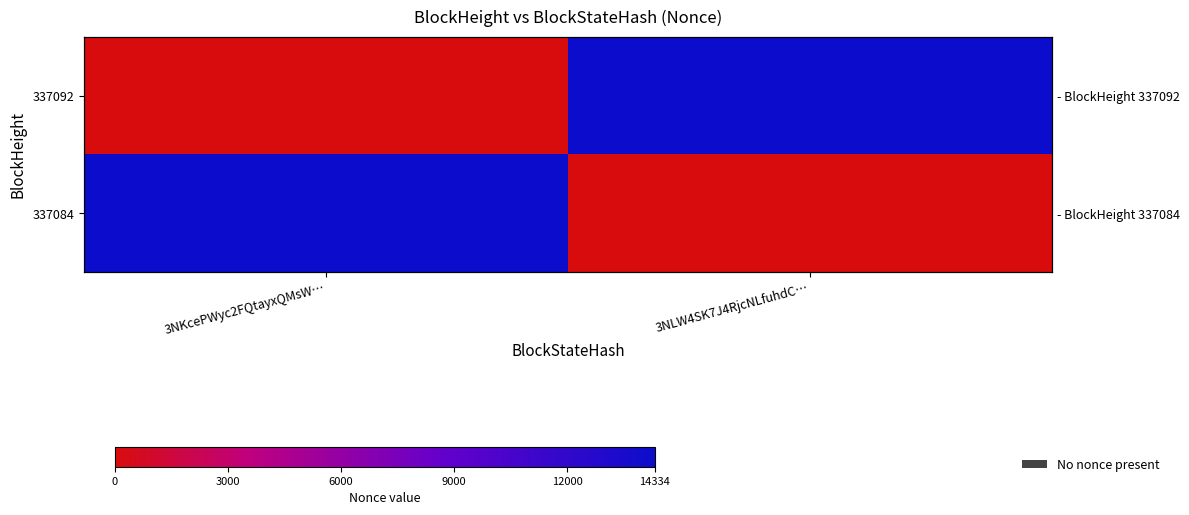

What is the sum of all 337084 values?

14334